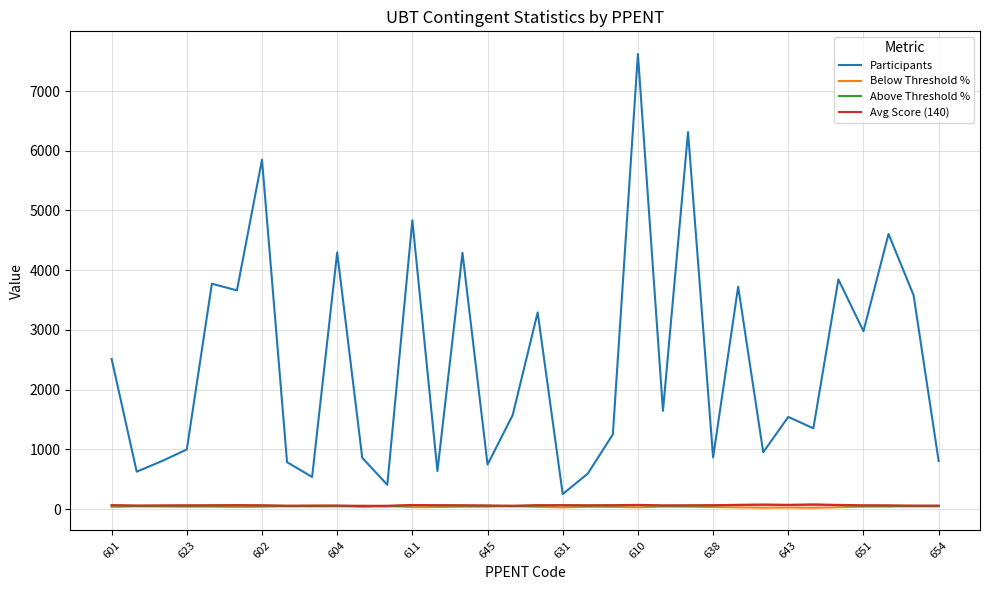

Which series has the widest spread of values?

Participants